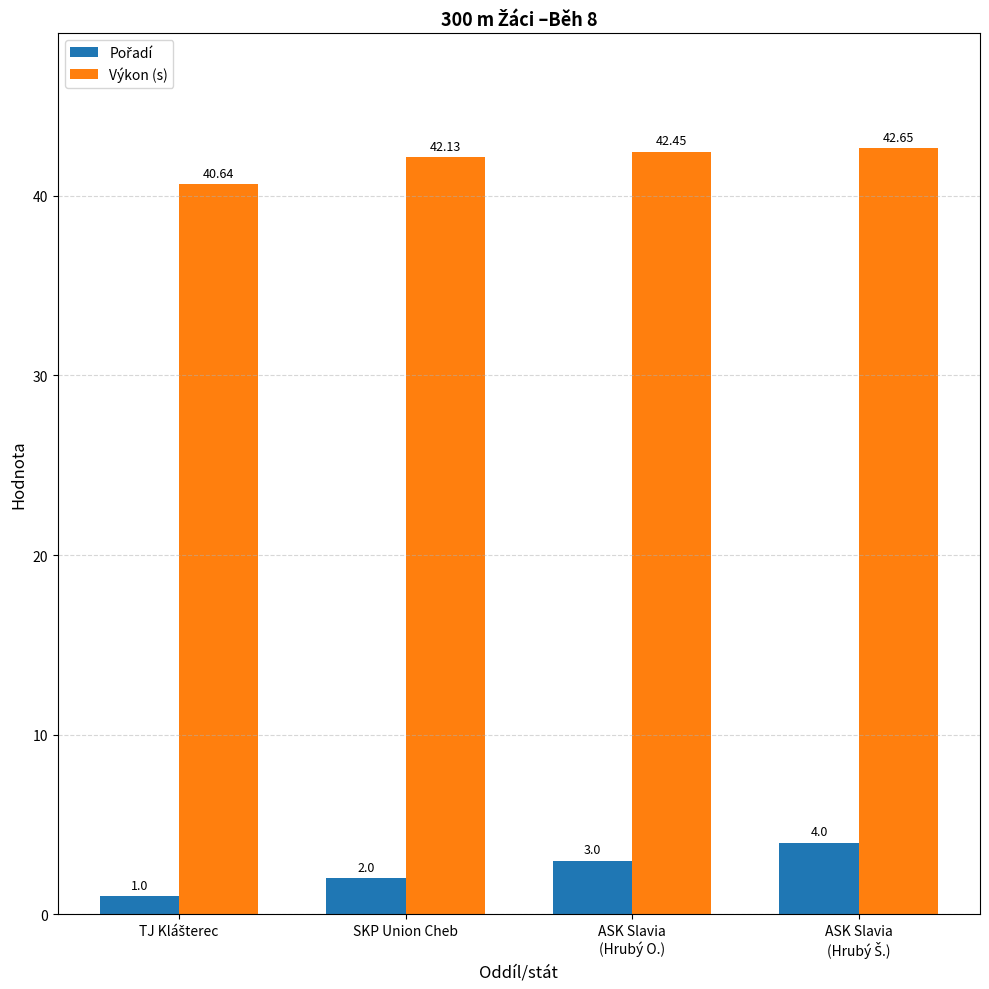

How many data points in Výkon (s) are less than 42?

1